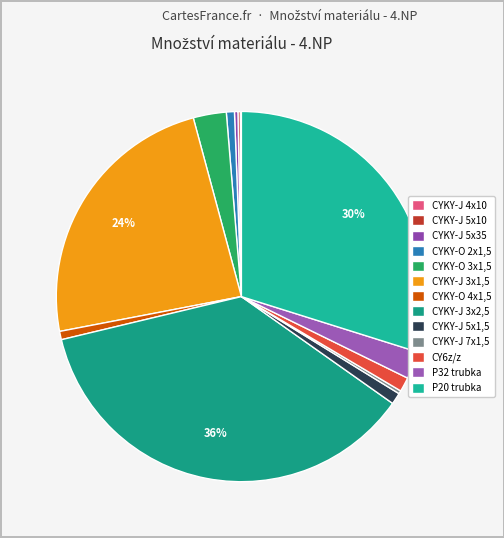

What percentage is NOT represented by CYKY-O 3x1,5?

97.1%